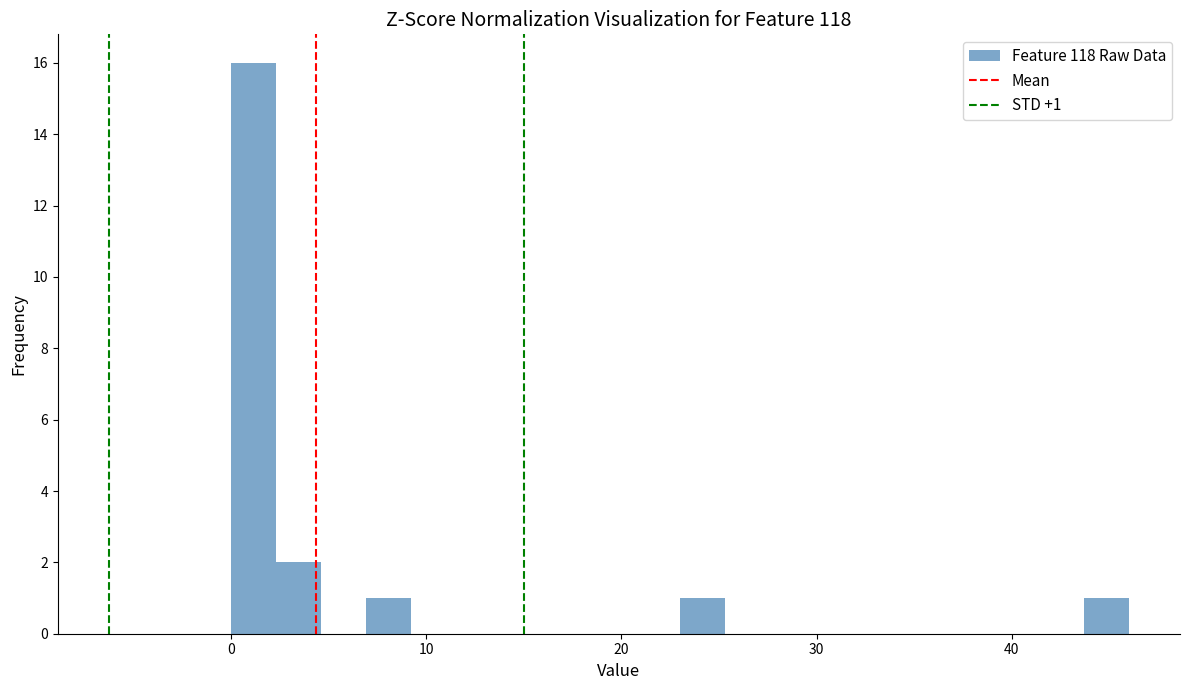

Around what value on the x-axis is the tallest bar? Give the approximate position of its centre, as read against the axis.

1